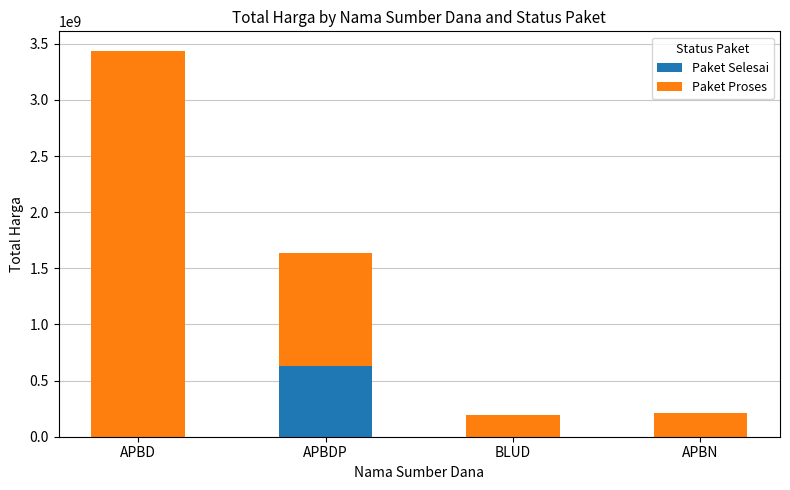

Count the number of data series in this chart.

2